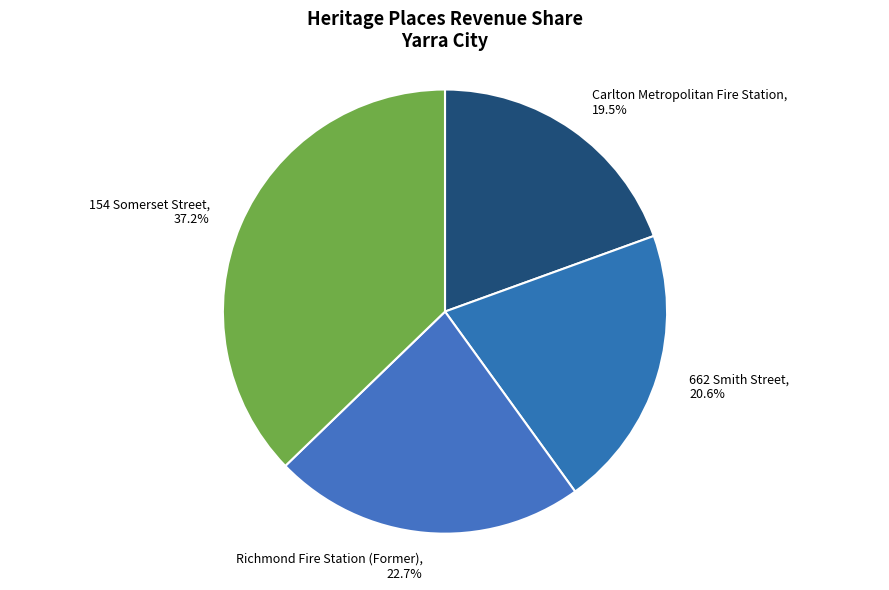

Rank the categories by value from highest to lowest.

154 Somerset Street, Richmond Fire Station (Former), 662 Smith Street, Carlton Metropolitan Fire Station